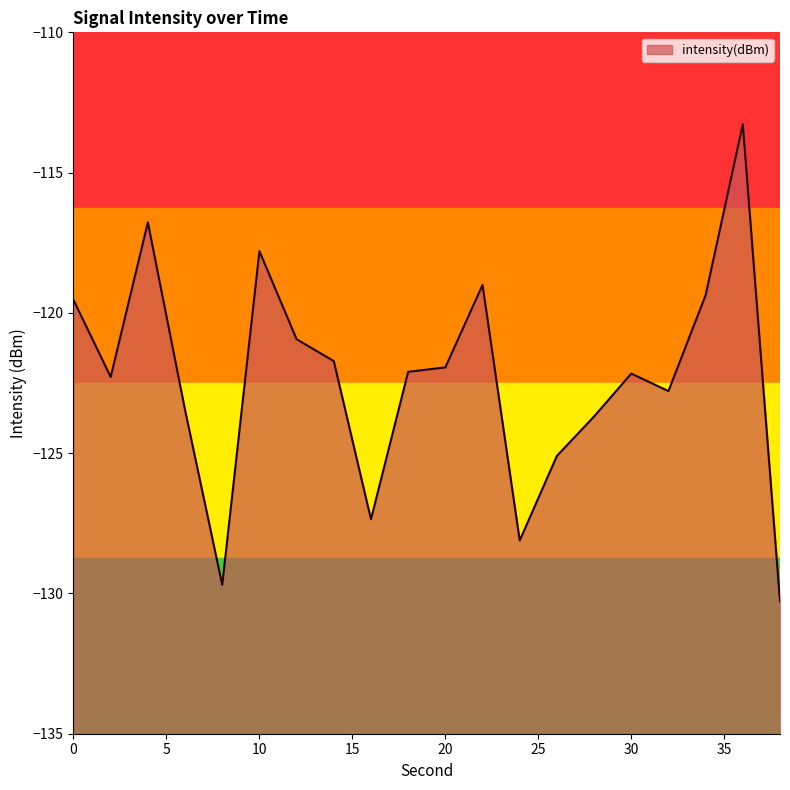

Which has a higher value, 18 or 38?

18